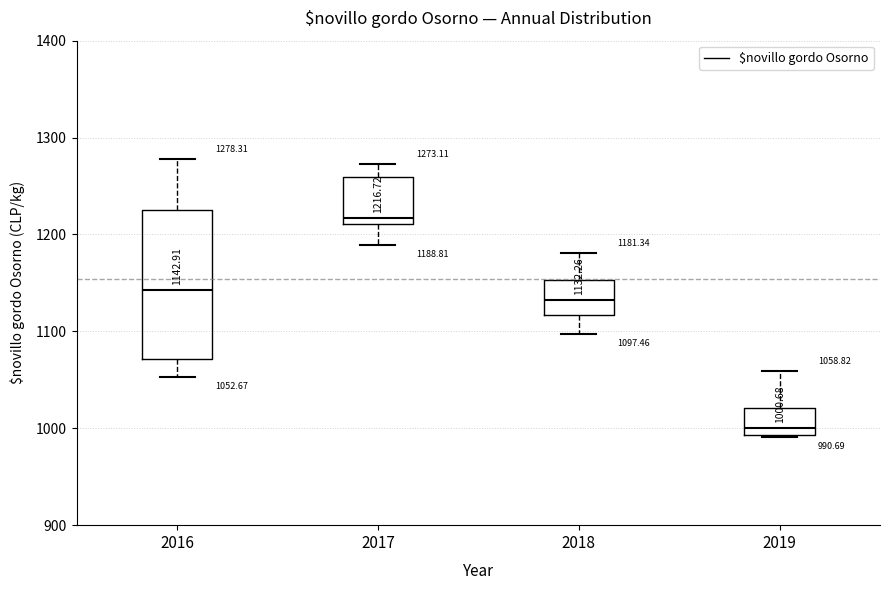

Which box has the highest median line?

2017